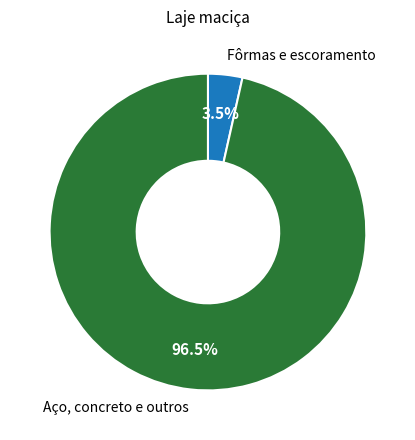

Between Aço, concreto e outros and Fôrmas e escoramento, which is larger?

Aço, concreto e outros